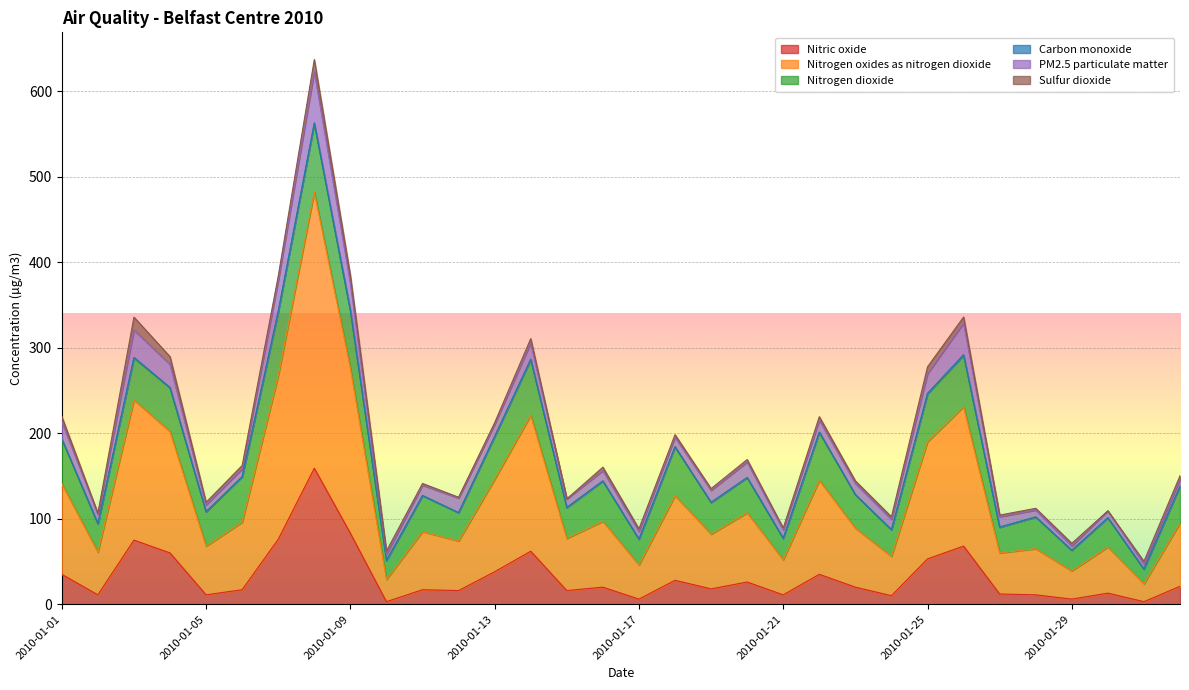

Where is the first local minimum for Nitric oxide?

2010-01-02